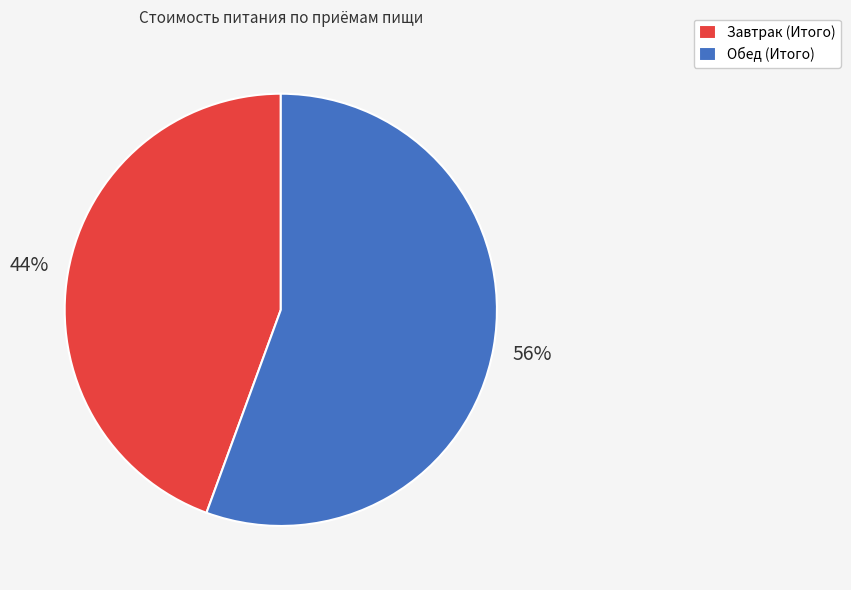

Which has a higher value, Обед (Итого) or Завтрак (Итого)?

Обед (Итого)